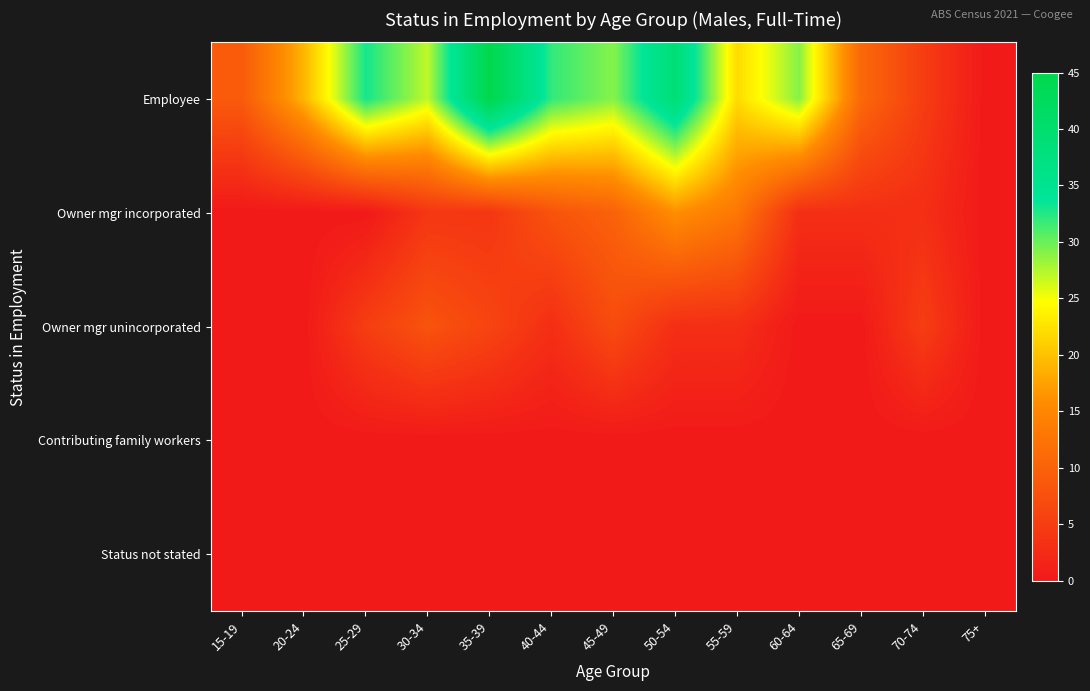

At which category is the sum across all series the highest?

50-54